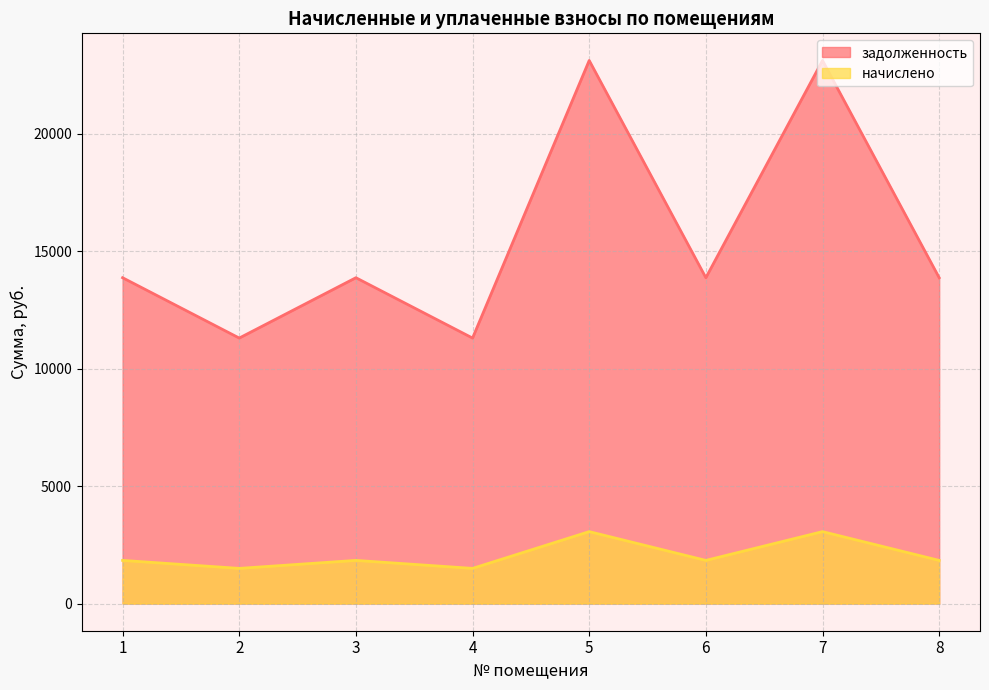

Which series has the widest spread of values?

задолженность